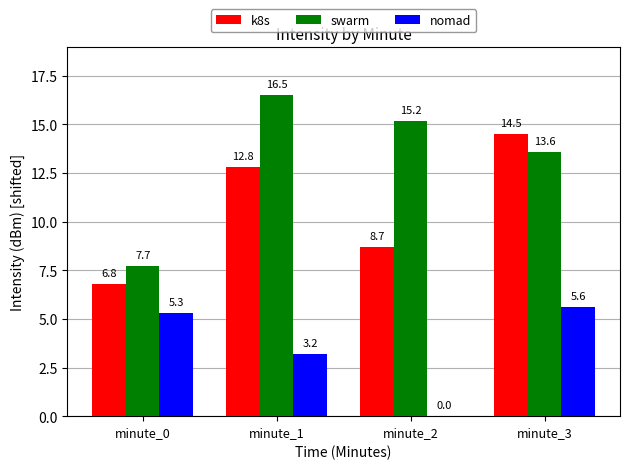

Is it true that k8s equals 8.7 at minute_2?

True